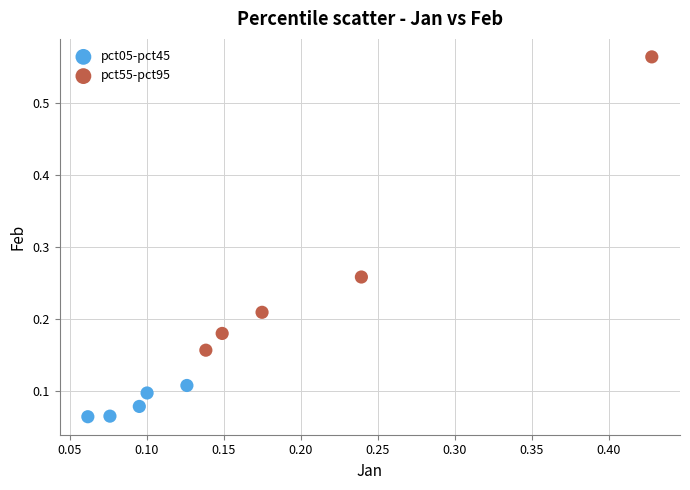

Which series has the largest Y range (max minus min)?

pct55-pct95